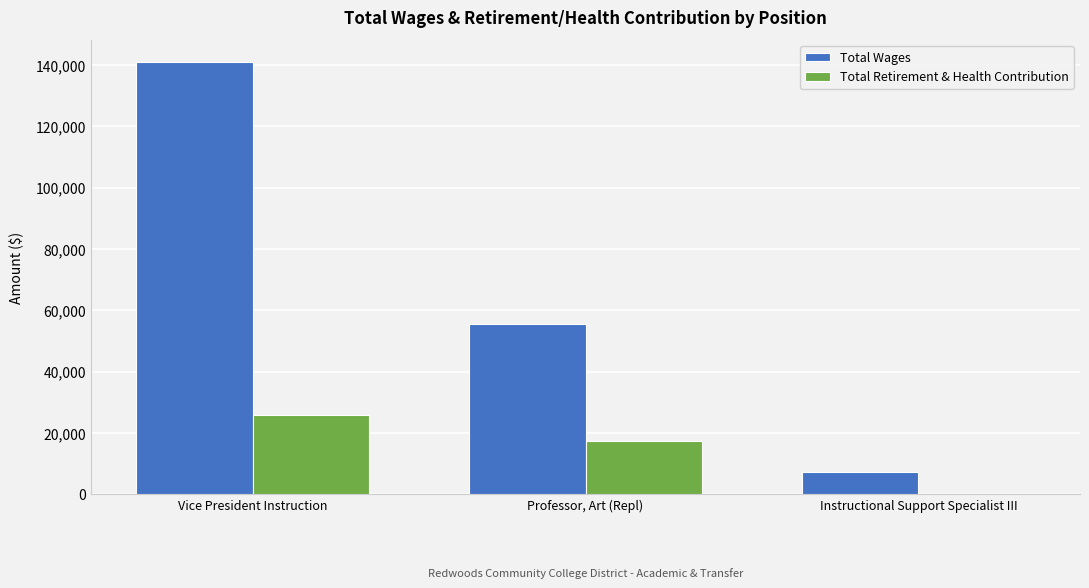

Which series has the largest total across all categories?

Total Wages